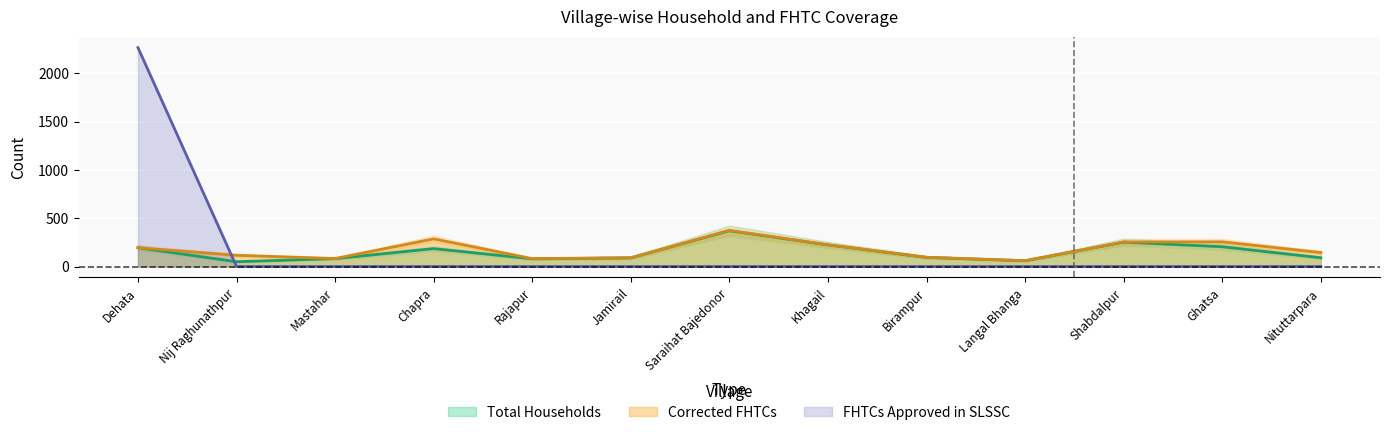

Is it true that Total Households equals 60 at Langal Bhanga?

True